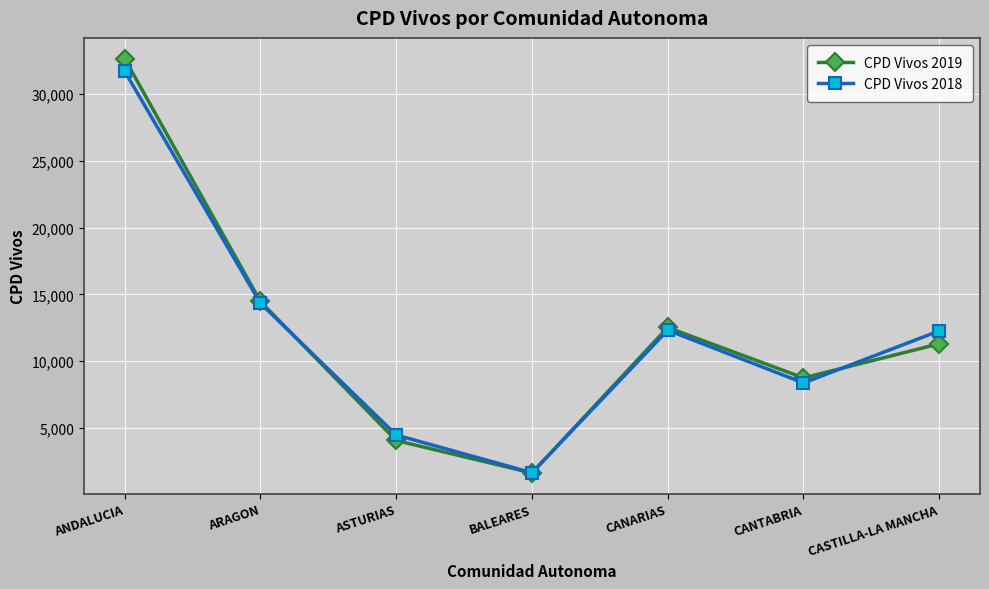

Which label corresponds to the largest value in the chart?

ANDALUCIA